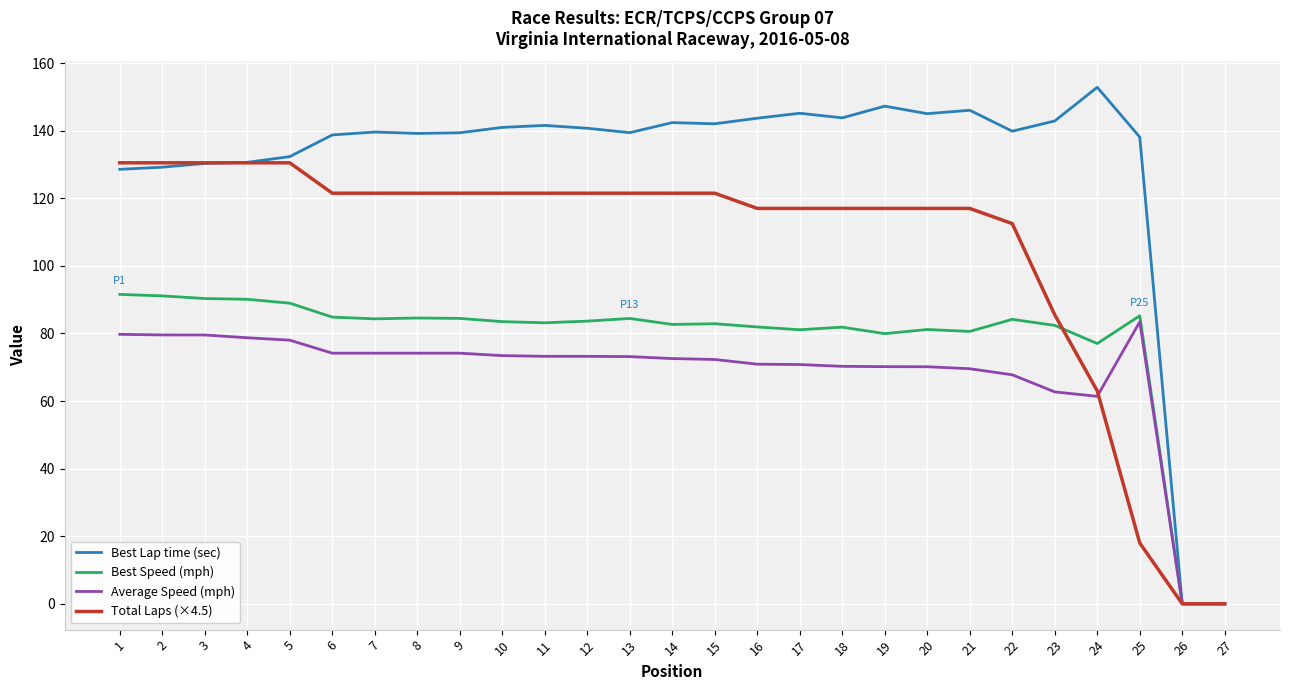

At 7, list the series in order from largest to smallest.

Best Lap time (sec), Total Laps (×4.5), Best Speed (mph), Average Speed (mph)